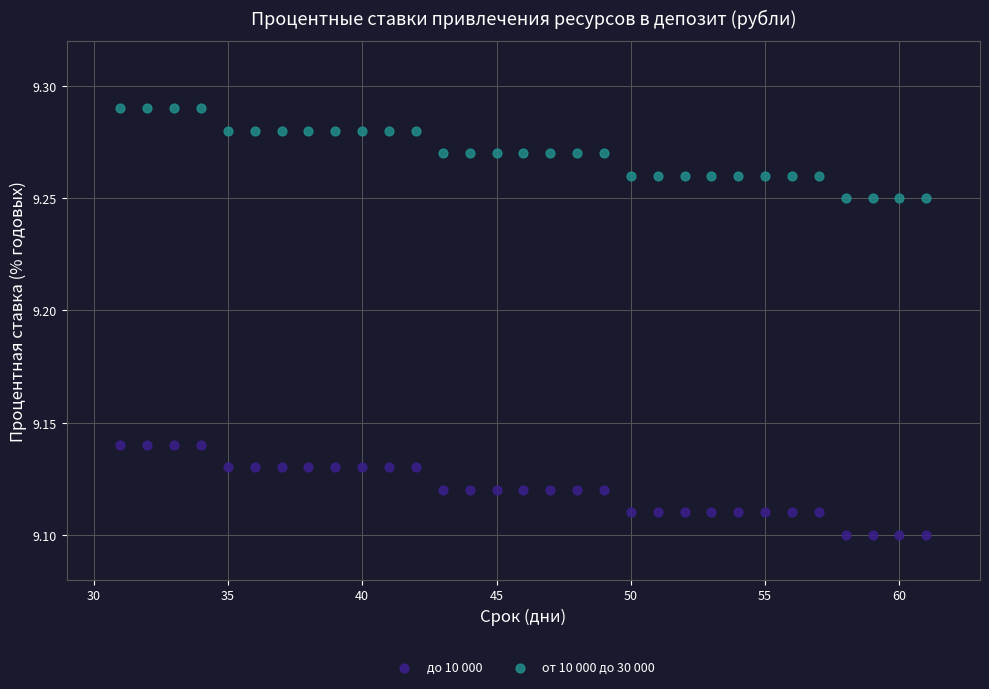

Across all data points, what is the range of X values (max minus min)?

30.0